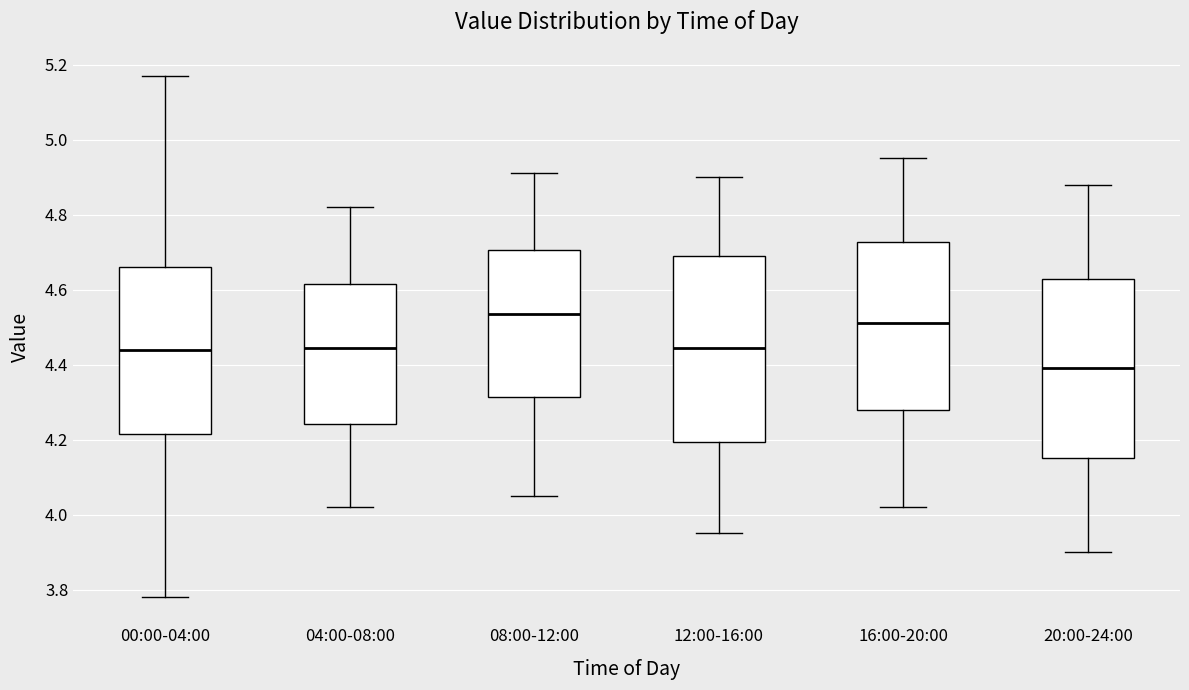

Reading left to right, transcribe this box plot: for each box, give where its median line is, the range the box spans, and where its two whiskers end, as read against the y-axis. The values are not printed on the chart, so give them approximately, as read against the axis.

00:00-04:00: median 4.44, box 4.22 to 4.66, whiskers 3.78 to 5.18
04:00-08:00: median 4.44, box 4.24 to 4.62, whiskers 4.02 to 4.82
08:00-12:00: median 4.54, box 4.32 to 4.70, whiskers 4.06 to 4.92
12:00-16:00: median 4.44, box 4.20 to 4.70, whiskers 3.96 to 4.90
16:00-20:00: median 4.52, box 4.28 to 4.72, whiskers 4.02 to 4.96
20:00-24:00: median 4.40, box 4.16 to 4.62, whiskers 3.90 to 4.88